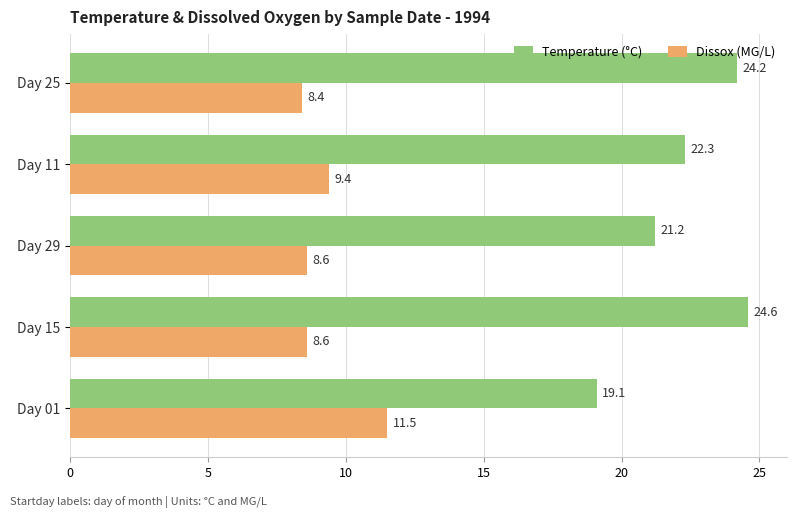

Read the Temperature (°C) value at Day 11.

22.3